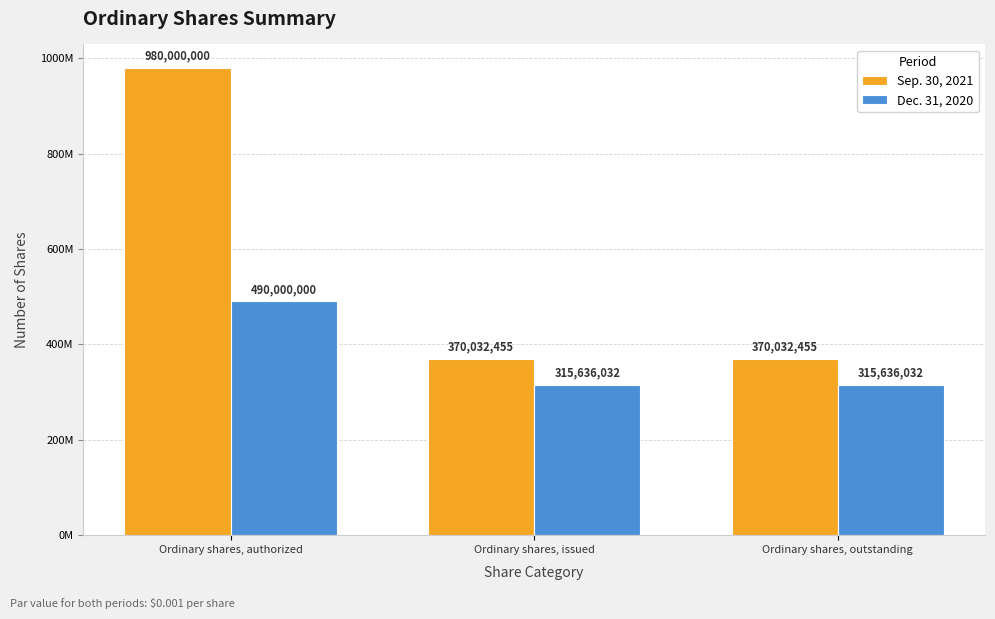

Does the chart contain any negative values?

No